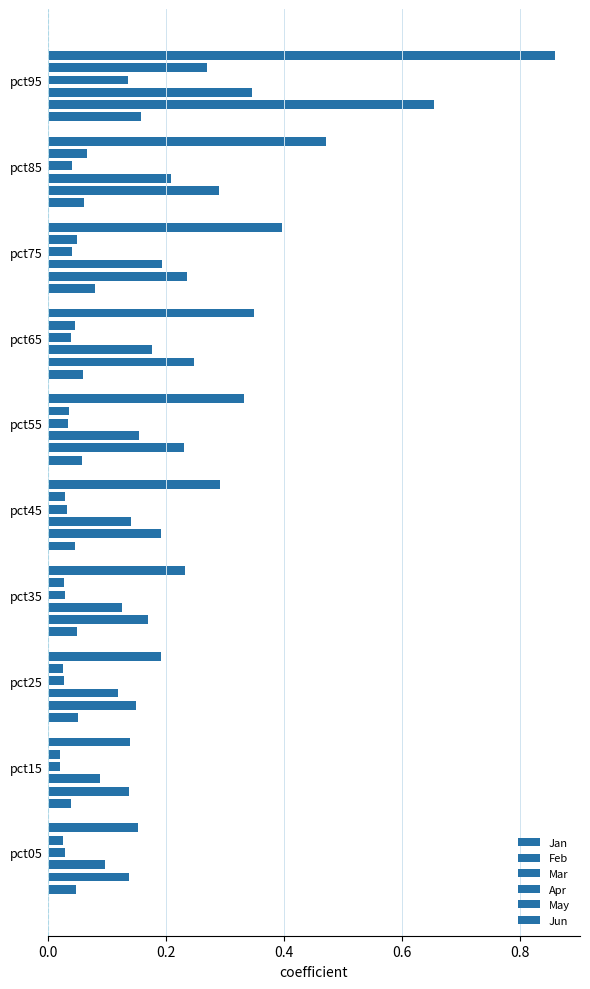

Which series changed the most between pct15 and pct25?

Jun